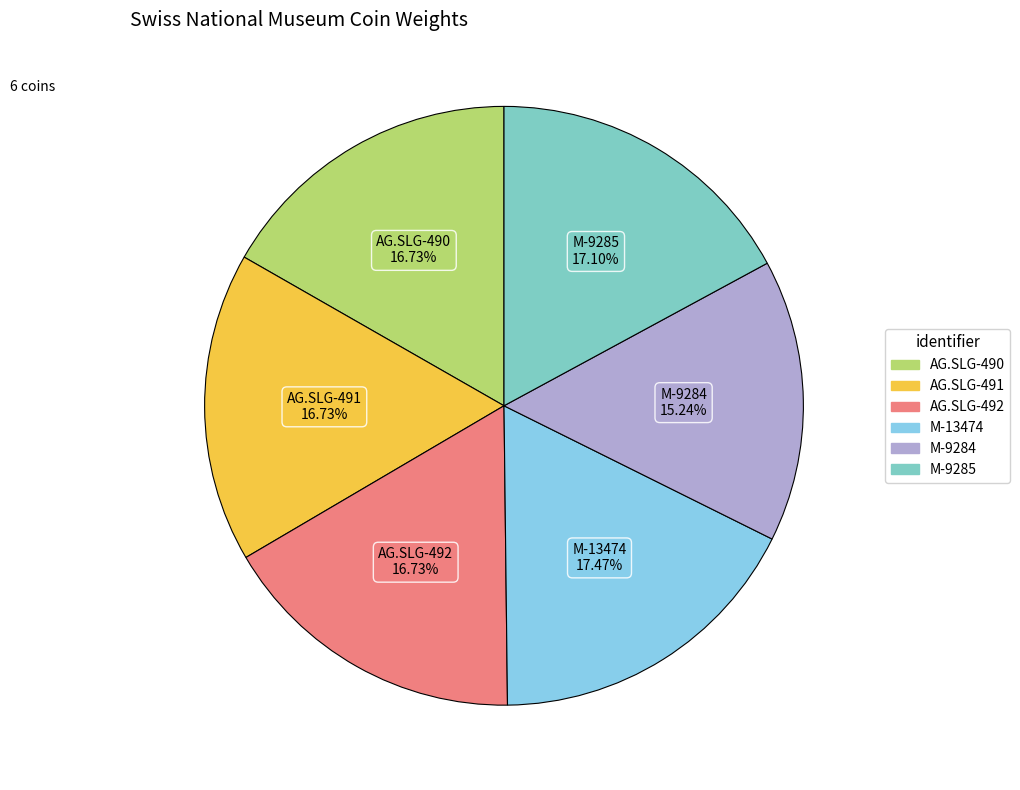

Is the sum of AG.SLG-492 and M-9285 greater than half?

No